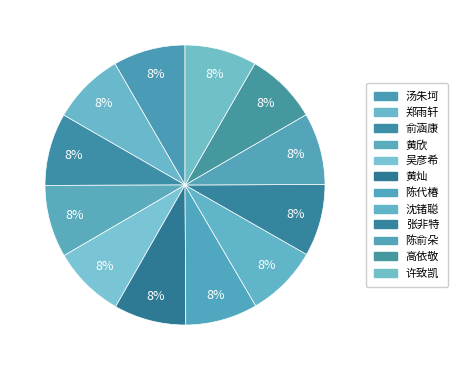

Is there any slice that represents more than half of the pie?

No